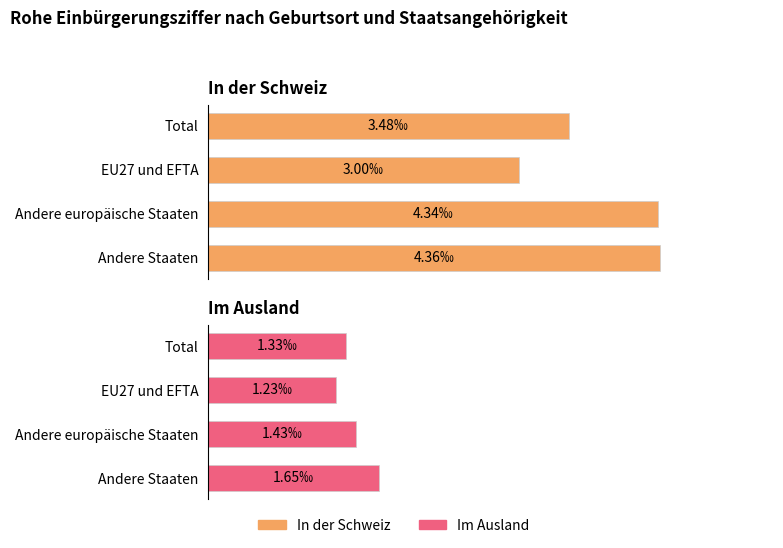

What are all the series names shown in the legend?

In der Schweiz, Im Ausland